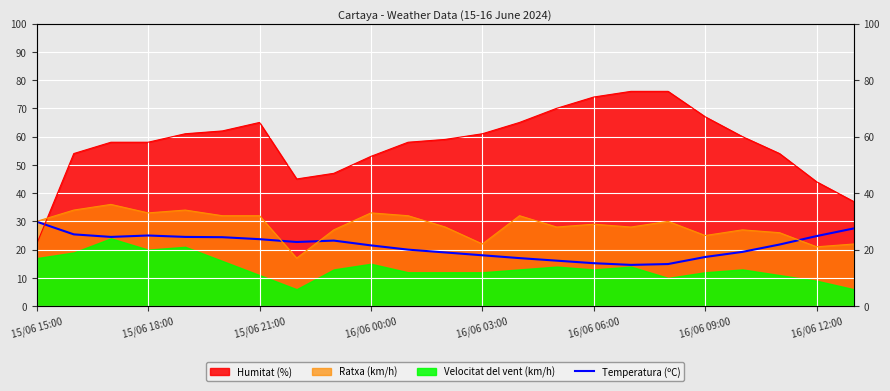

At which label does the data first exceed 21?

15/06 15:00